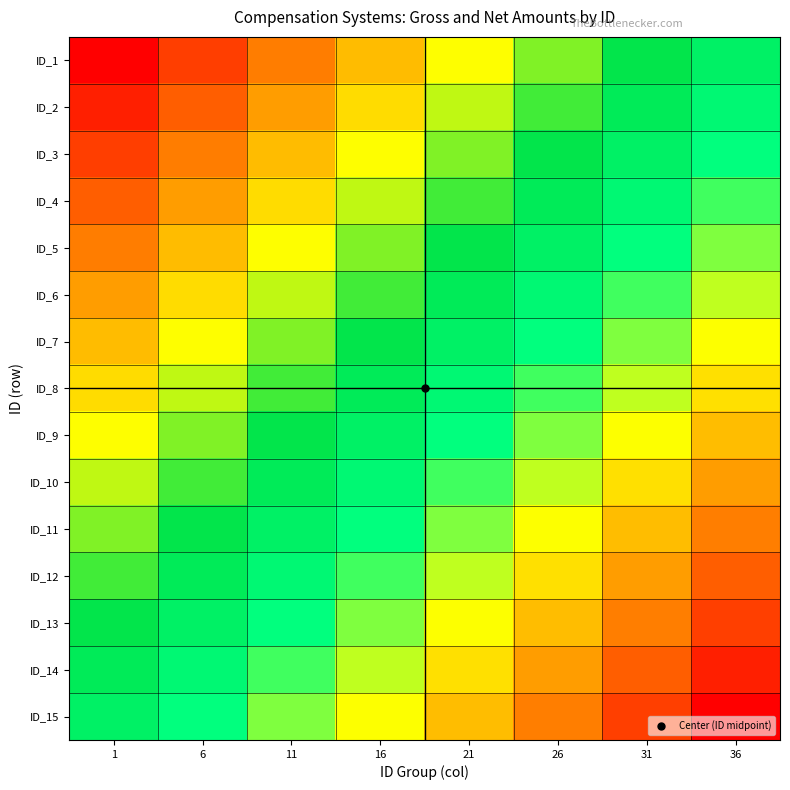

Which category has the highest value across all series?

1